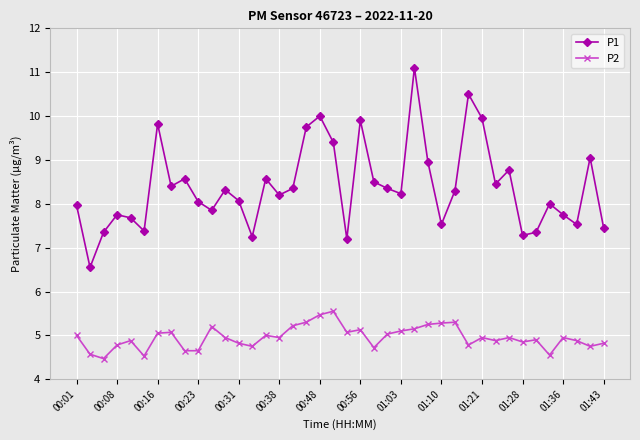

What is the value of the P1 point at the 6th from the left?

7.4